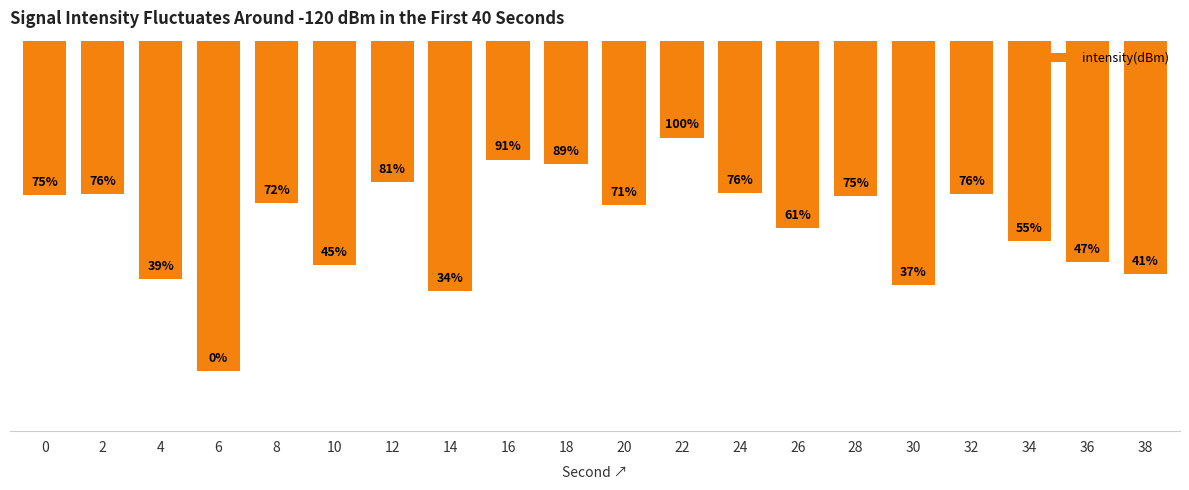

Reading left to right, extract all data points from this chart.

-120.0	-120.0	-127.0	-134.5	-120.7	-125.8	-119.0	-128.0	-117.1	-117.4	-120.9	-115.3	-119.9	-122.7	-120.1	-127.4	-120.0	-123.9	-125.5	-126.5